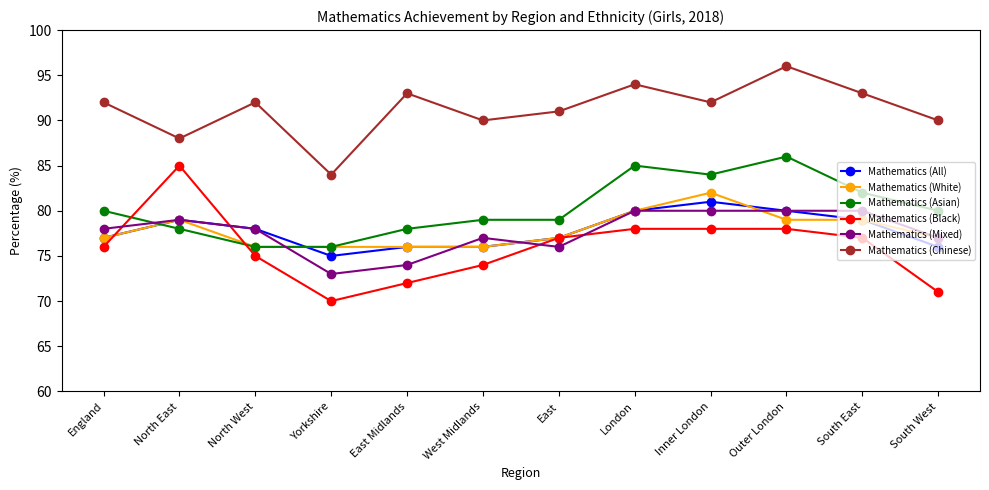

Which category has the highest value in the Mathematics (All) series?

Inner London